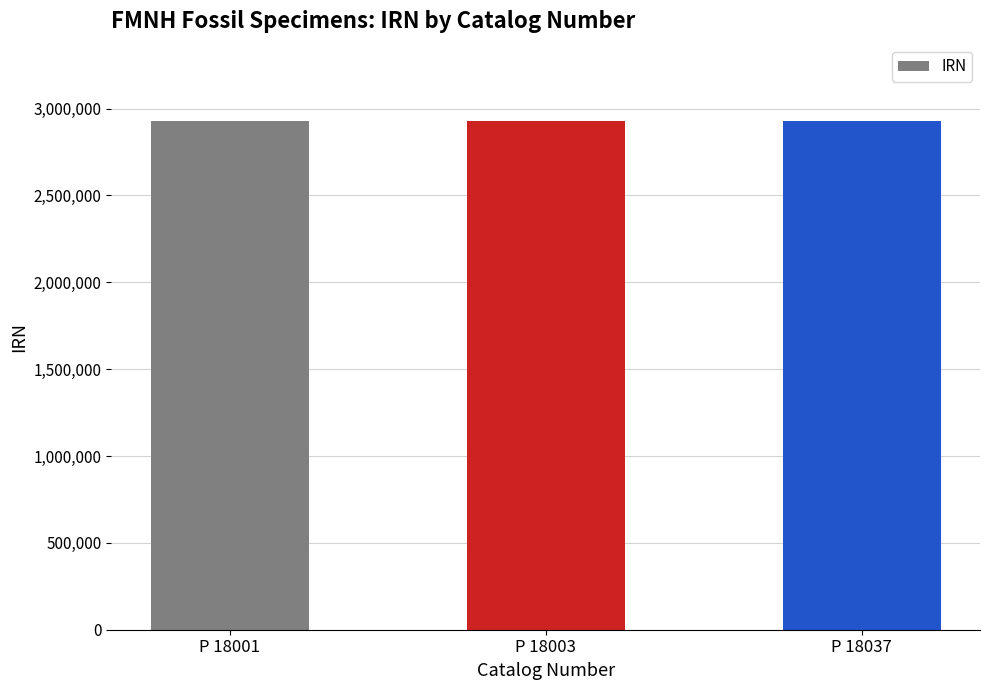

How many data points are less than 2928885?

1